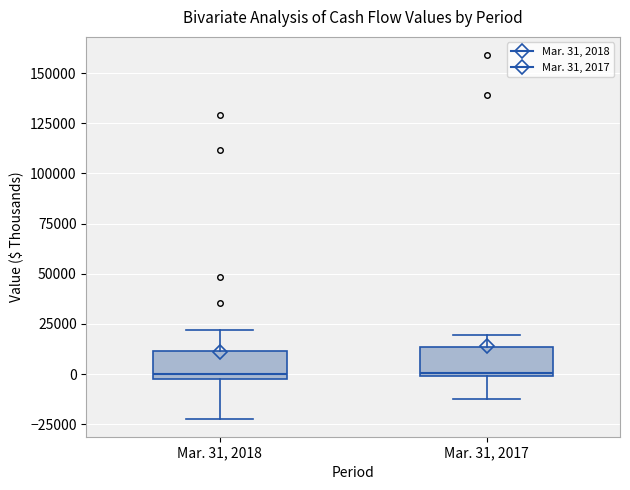

Reading left to right, transcribe this box plot: for each box, give where its median line is, the range the box spans, and where its two whiskers end, as read against the y-axis. The values are not printed on the chart, so give them approximately, as read against the axis.

Mar. 31, 2018: median 0 (just above the box's lower edge), box 0 to 10000, whiskers -20000 to 20000
Mar. 31, 2017: median 0, box 0 to 15000, whiskers -10000 to 20000